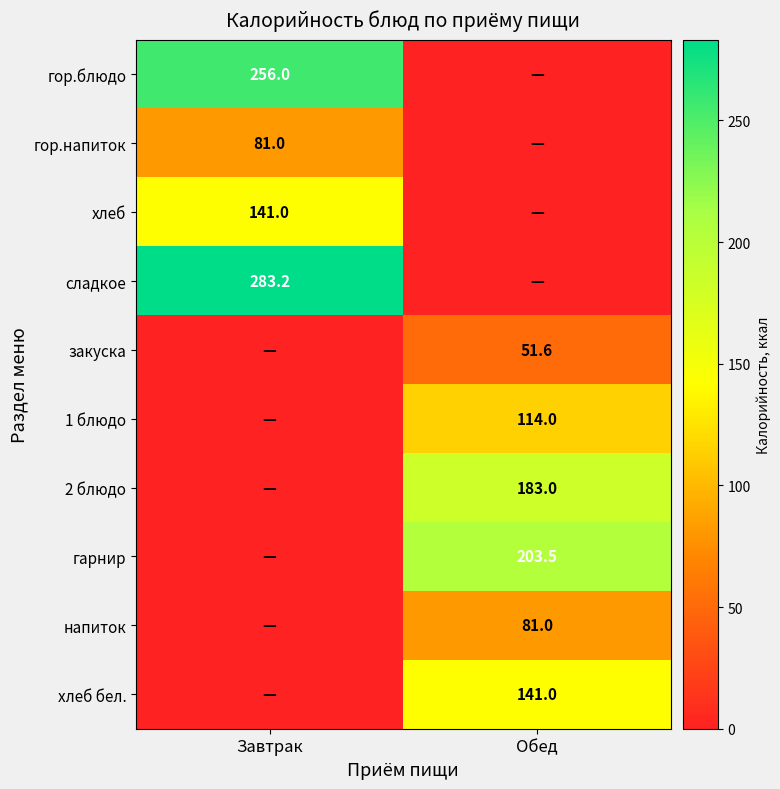

Is the value of гор.блюдо at Завтрак greater than the value of сладкое at Завтрак?

No